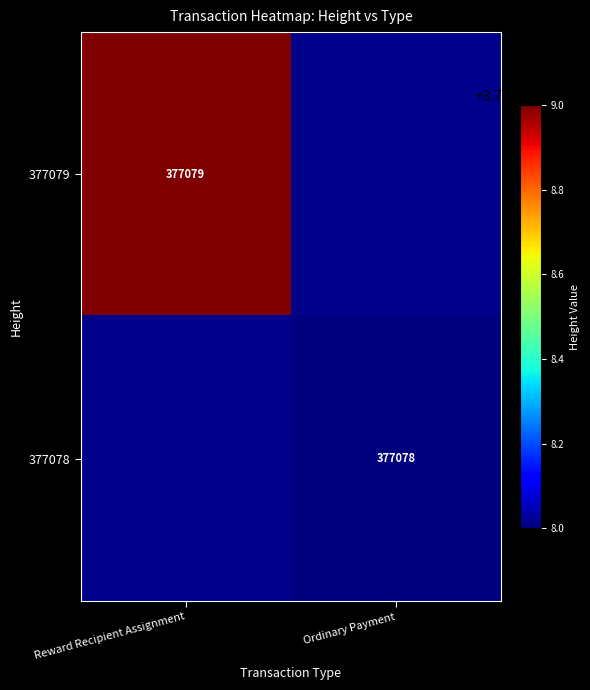

The 377079 series shows 538226 at Reward Recipient Assignment. True or false?

False